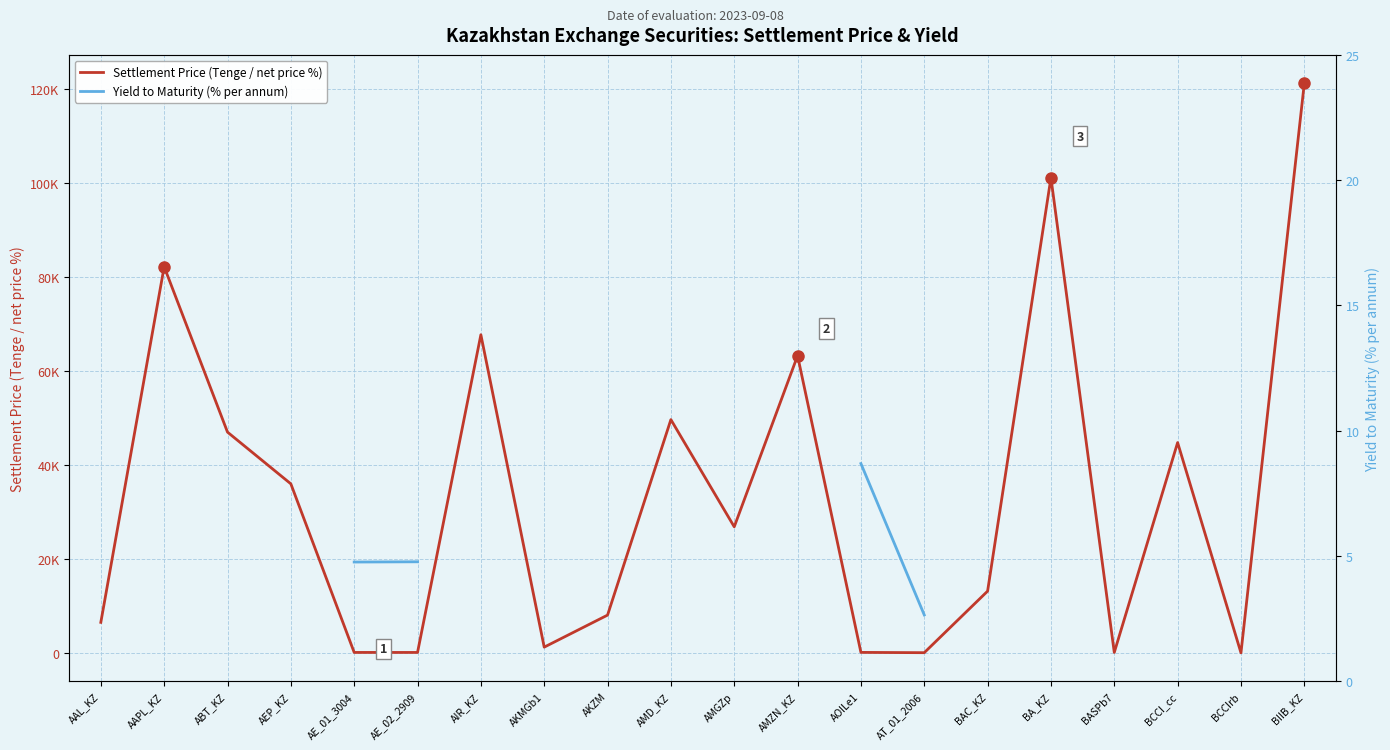

Which series changed the most between AMGZp and BIIB_KZ?

Settlement Price (Tenge / net price %)